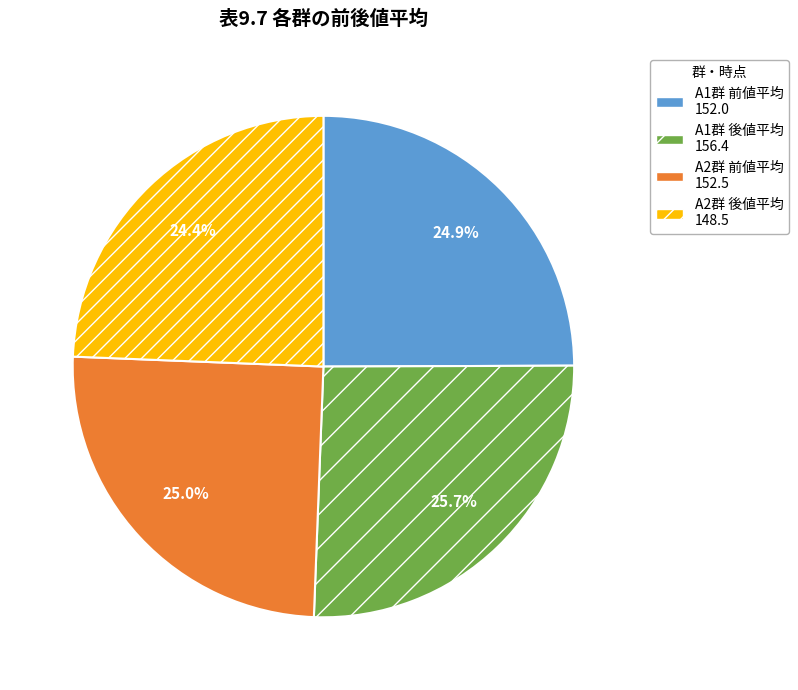

Does any single category account for the majority?

No